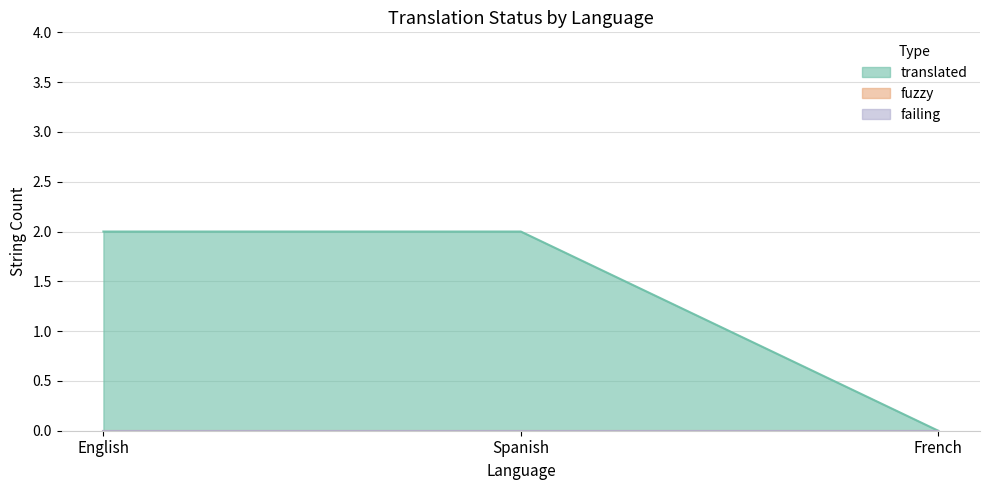

Reading left to right, list all the values displayed in this chart.

translated: English=2	Spanish=2	French=0
fuzzy: English=0	Spanish=0	French=0
failing: English=0	Spanish=0	French=0